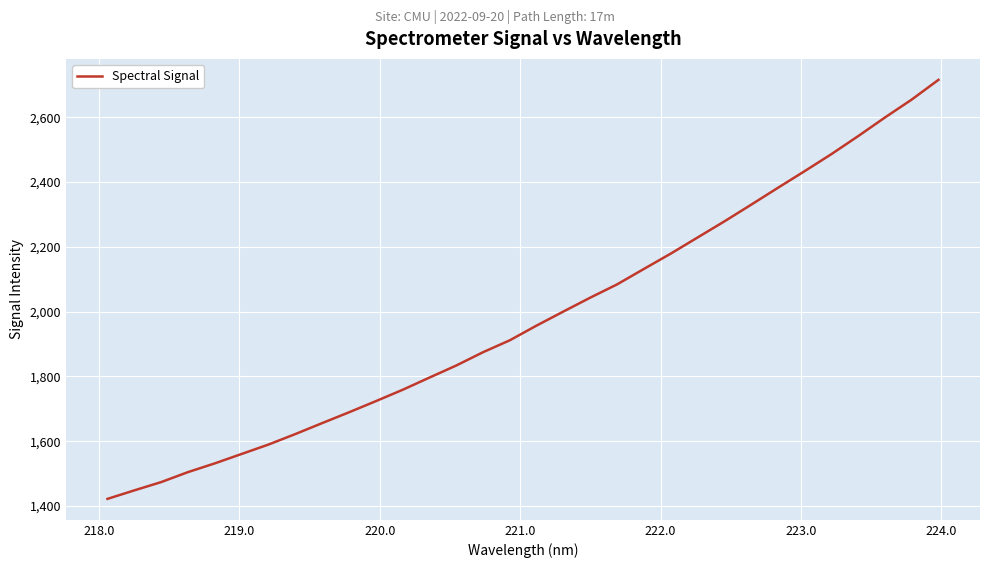

True or false: the data has more than 2 interior local peaks.

False